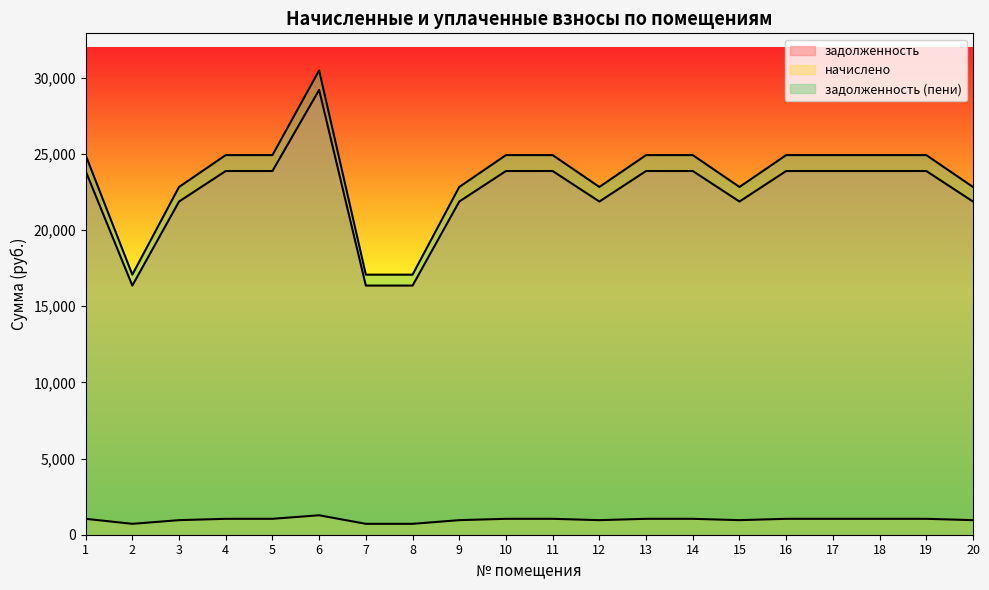

Does the chart display data point markers on the line(s)?

No